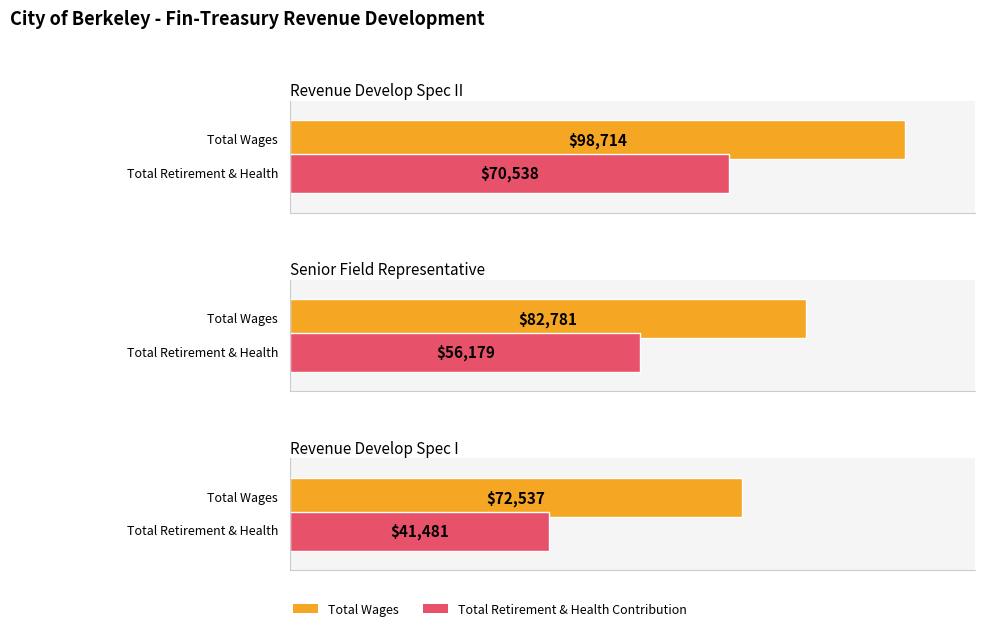

List the series in order of their peak value, lowest first.

Total Retirement & Health Contribution, Total Wages